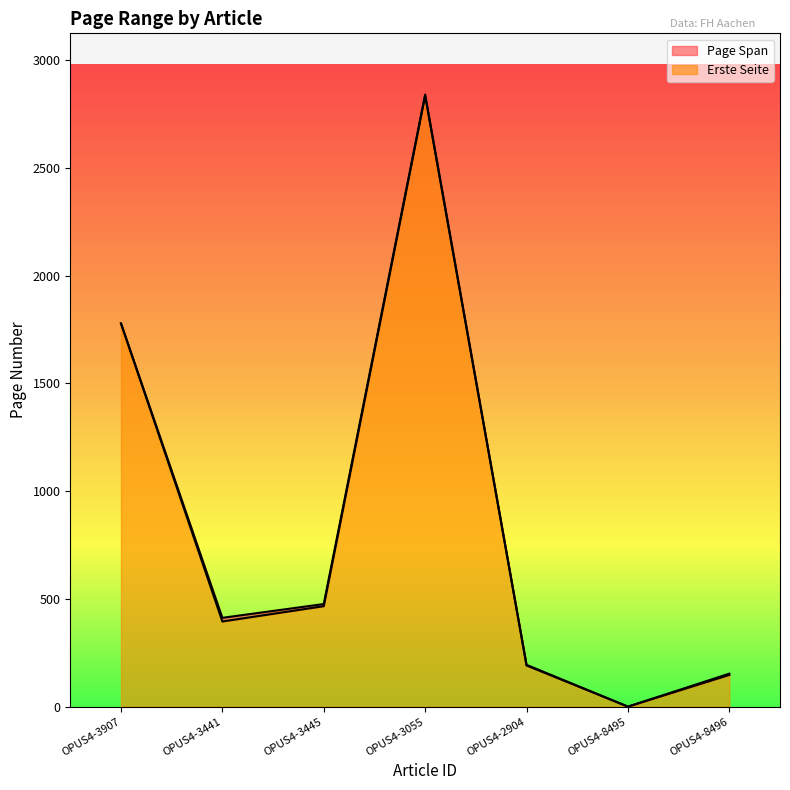

What is the sum of the Letzte Seite values at OPUS4-3055 and OPUS4-8495?

2840